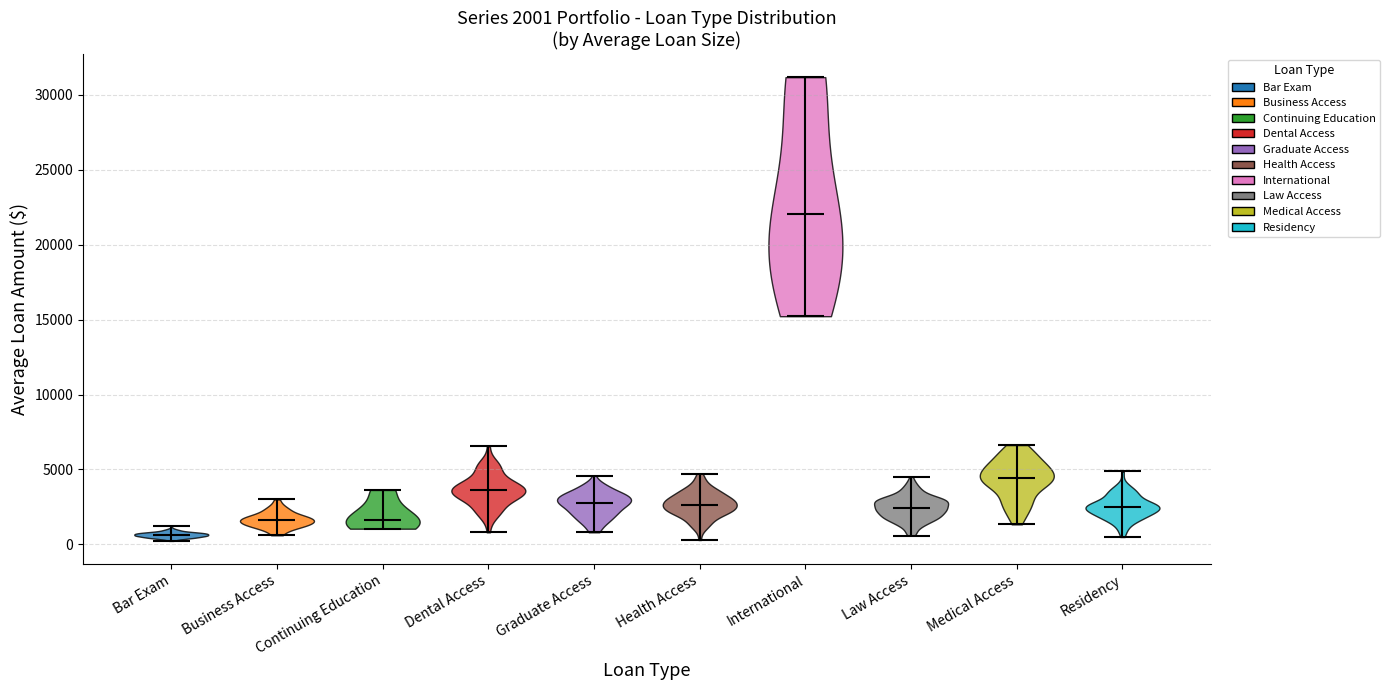

Which violin has the lowest median line?

Bar Exam